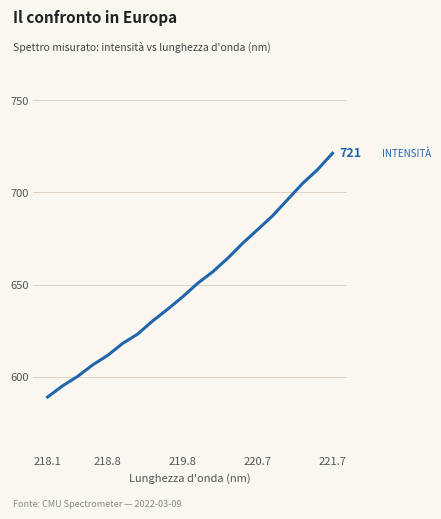

What is the maximum value shown in the chart?

721.3